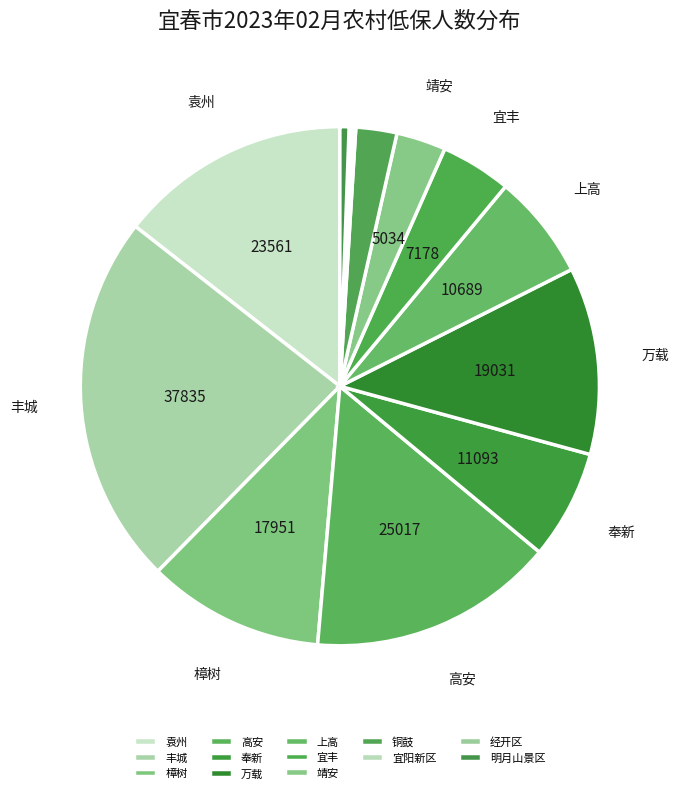

Does 上高 account for over 50% of the chart?

No